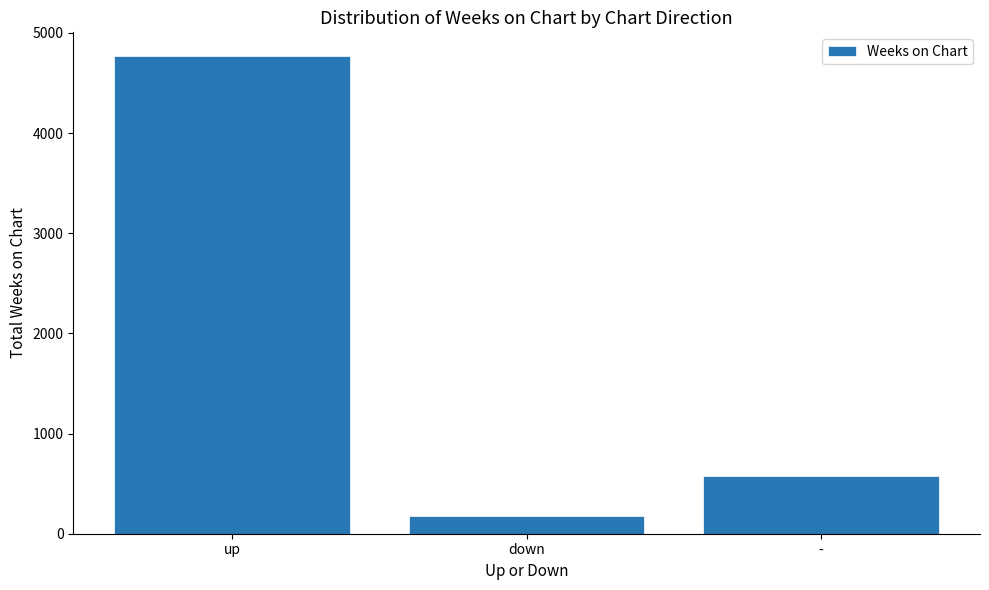

What is the average value?

1839